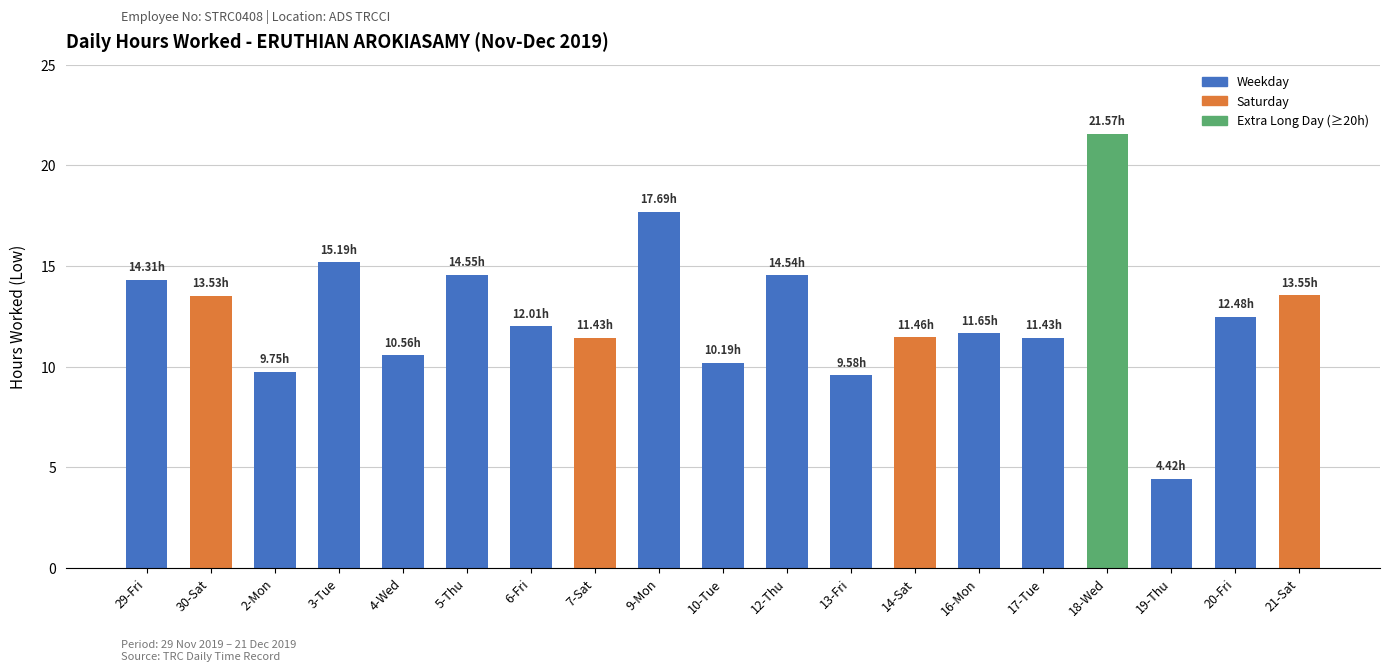

How many categories are shown in the chart?

19